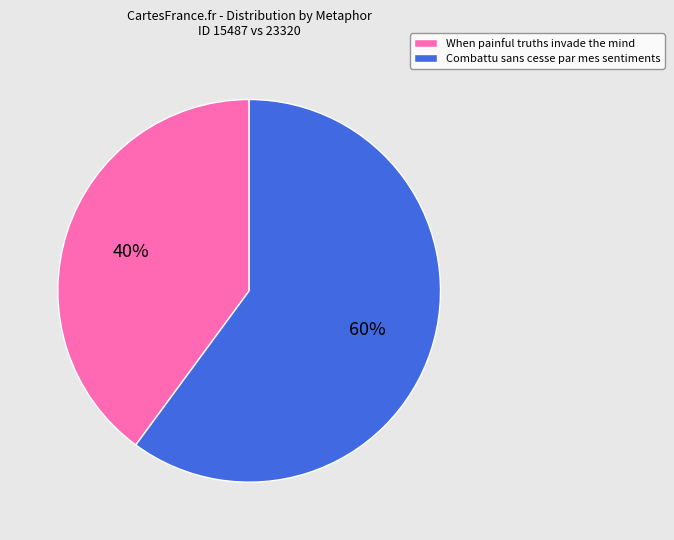

Does When painful truths invade the mind account for over 50% of the chart?

No